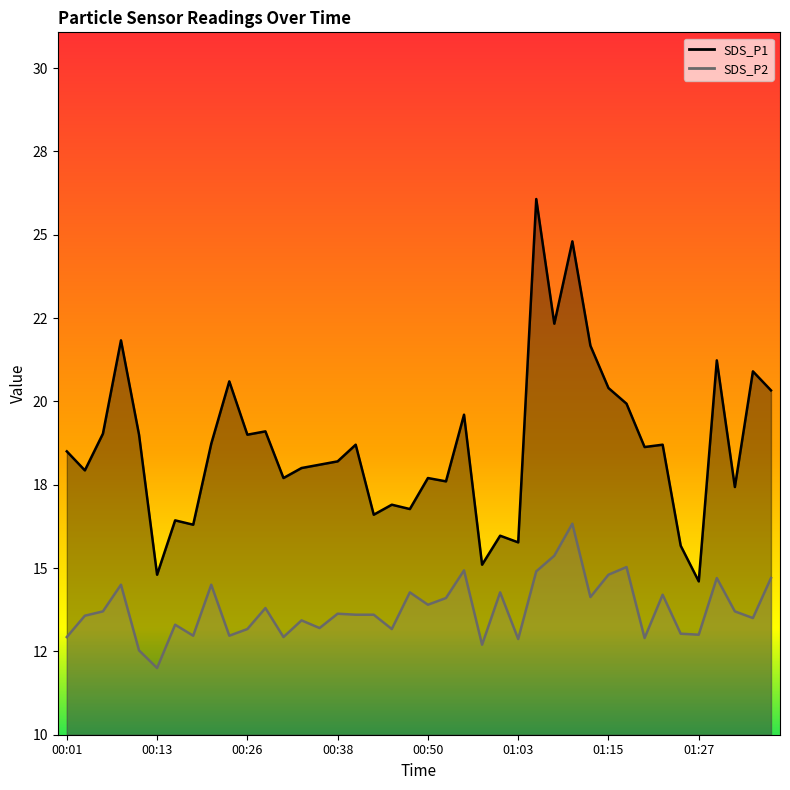

What are all the series names shown in the legend?

SDS_P1, SDS_P2